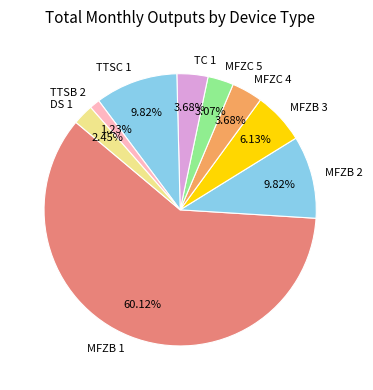

What percentage do TC 1 and MFZB 3 together represent?

9.8%